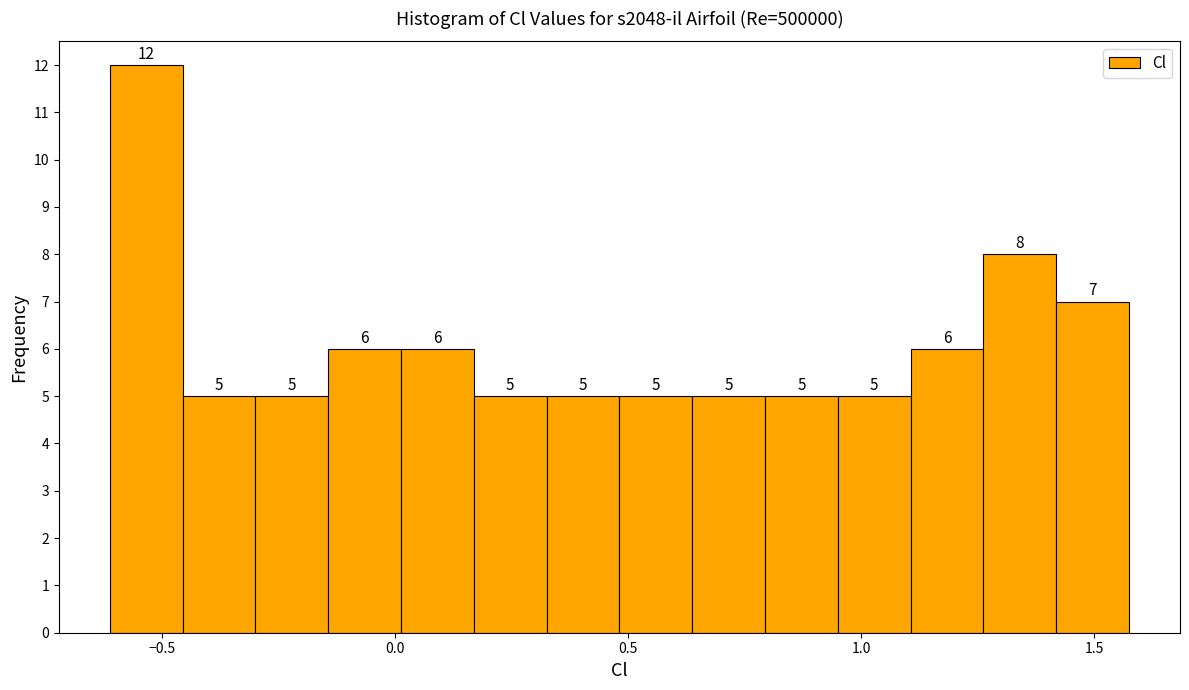

Read against the x-axis, roughly where is the centre of the tallest bar?

-0.55